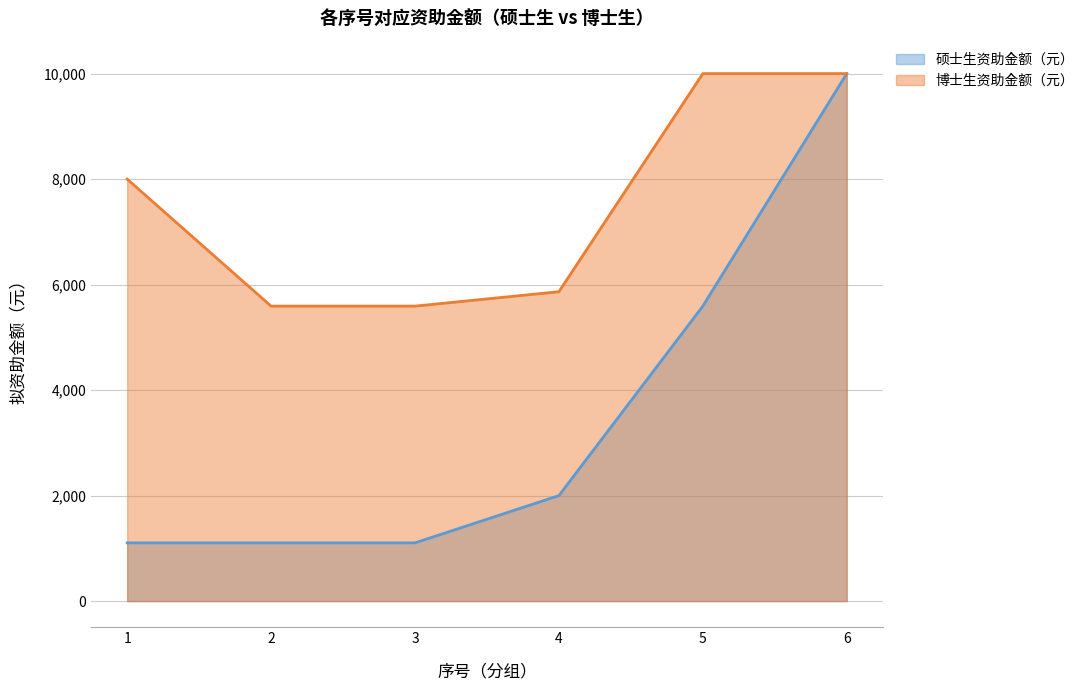

Does the chart display data point markers on the line(s)?

No